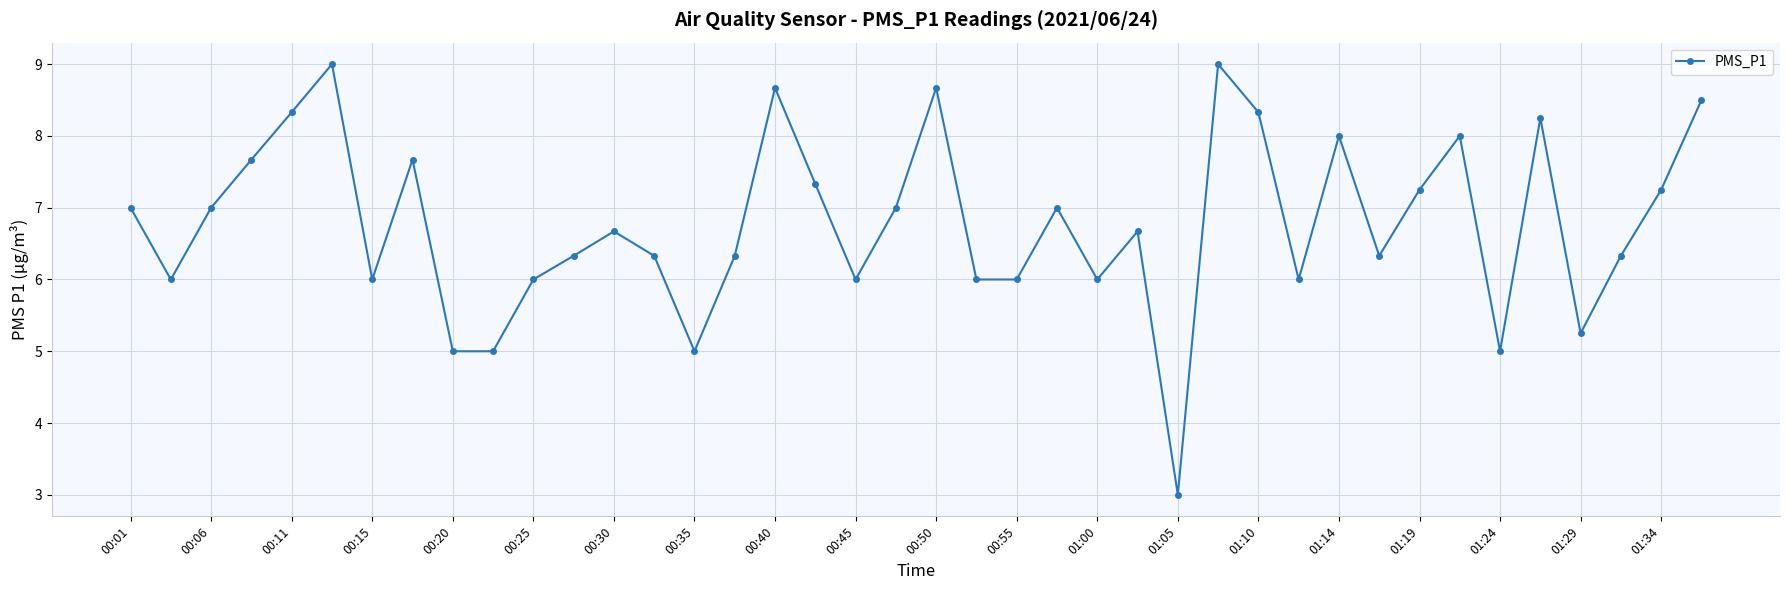

What is the average value?

6.8